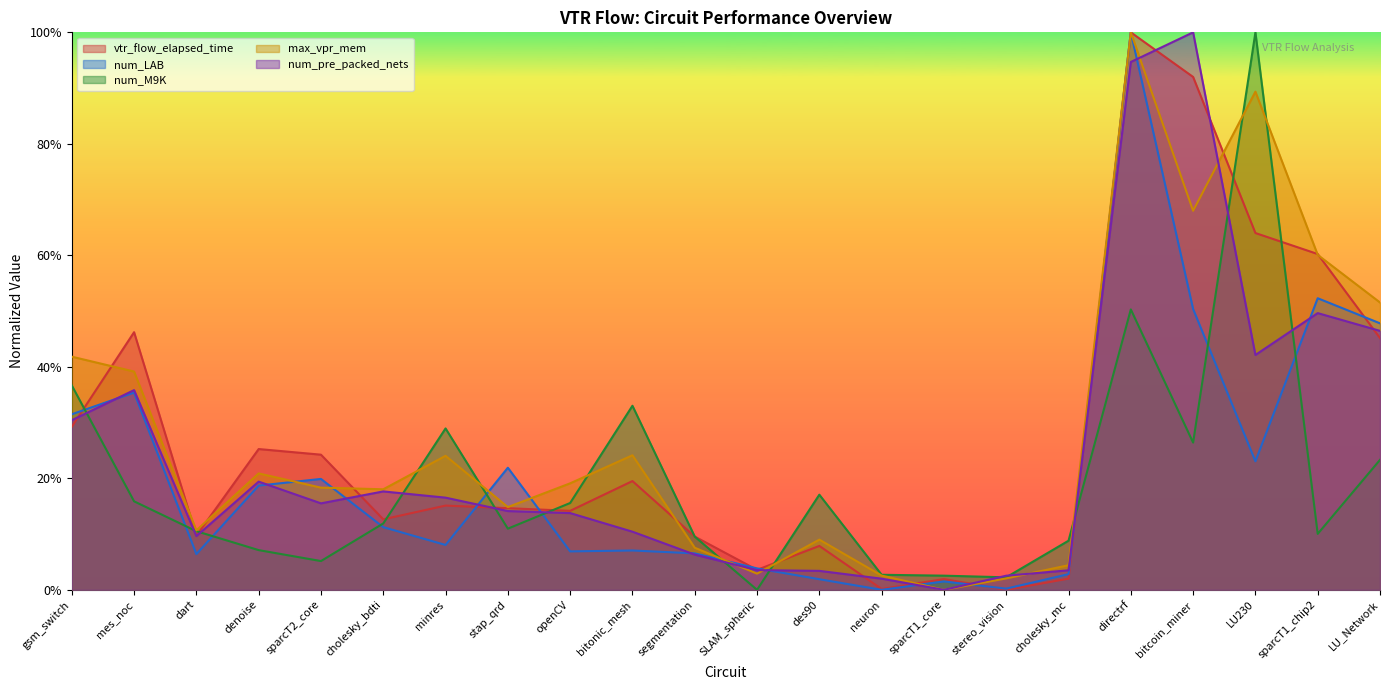

At which category does num_pre_packed_nets reach its first local valley?

dart